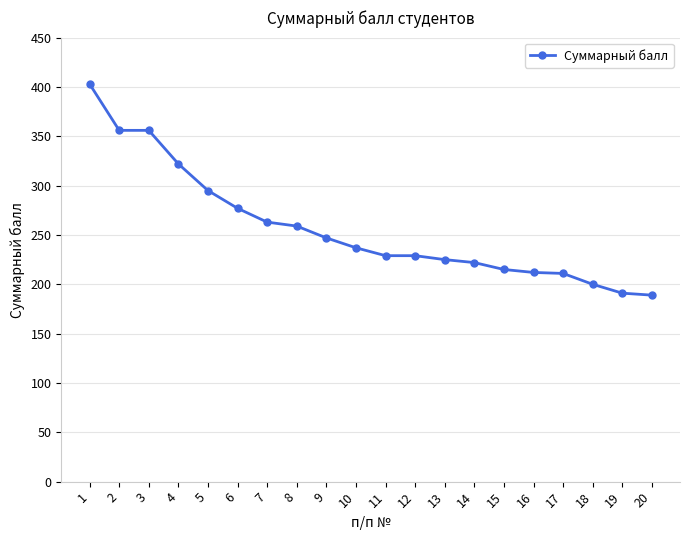

At which category does the chart reach its peak across all series?

1